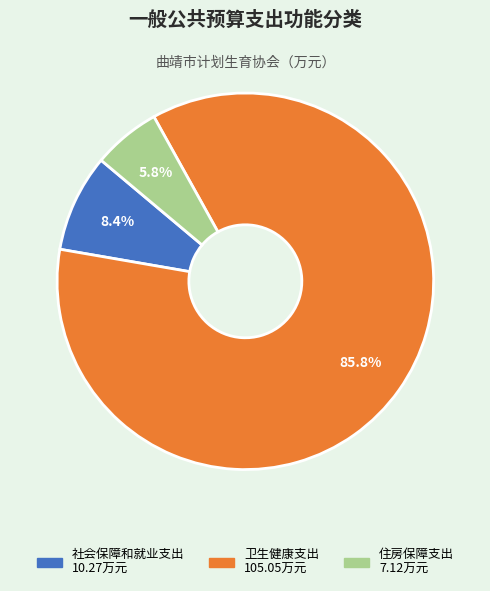

How many segments does this pie chart have?

3